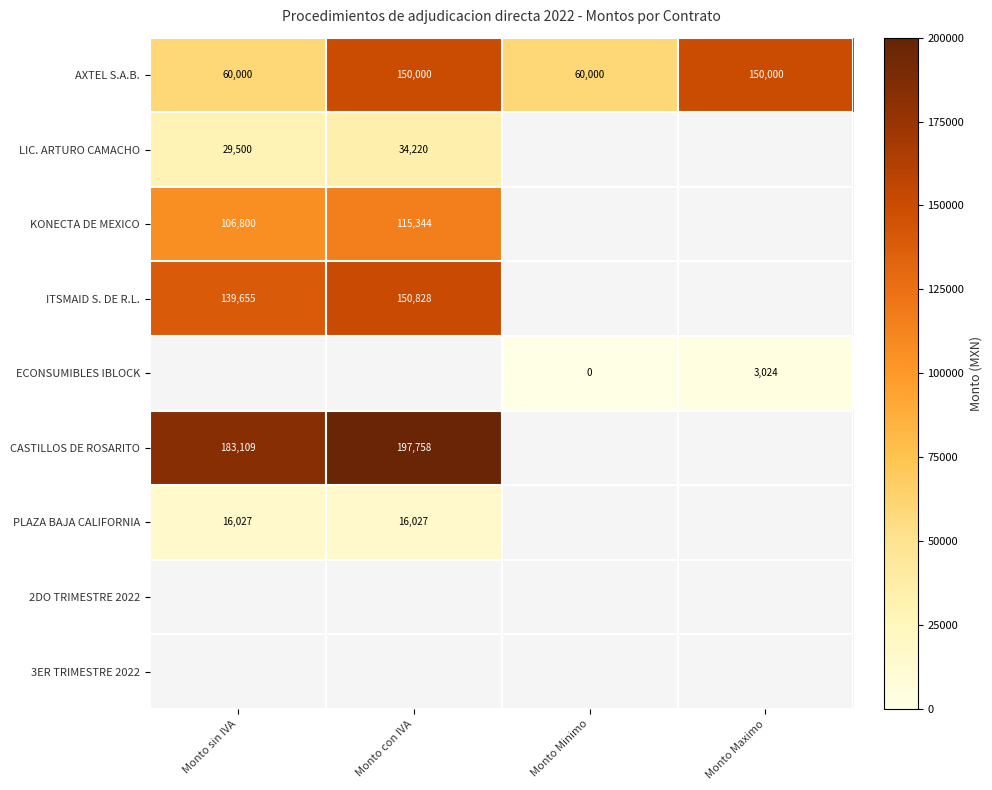

Where is LIC. ARTURO CAMACHO nearest to the value 31860?

Monto sin IVA